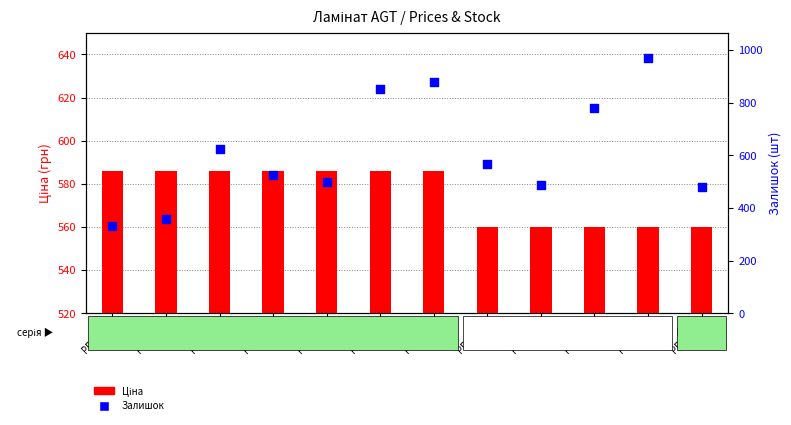

Is the value of Залишок at PRK931 greater than the value of Ціна at PRK215?

Yes